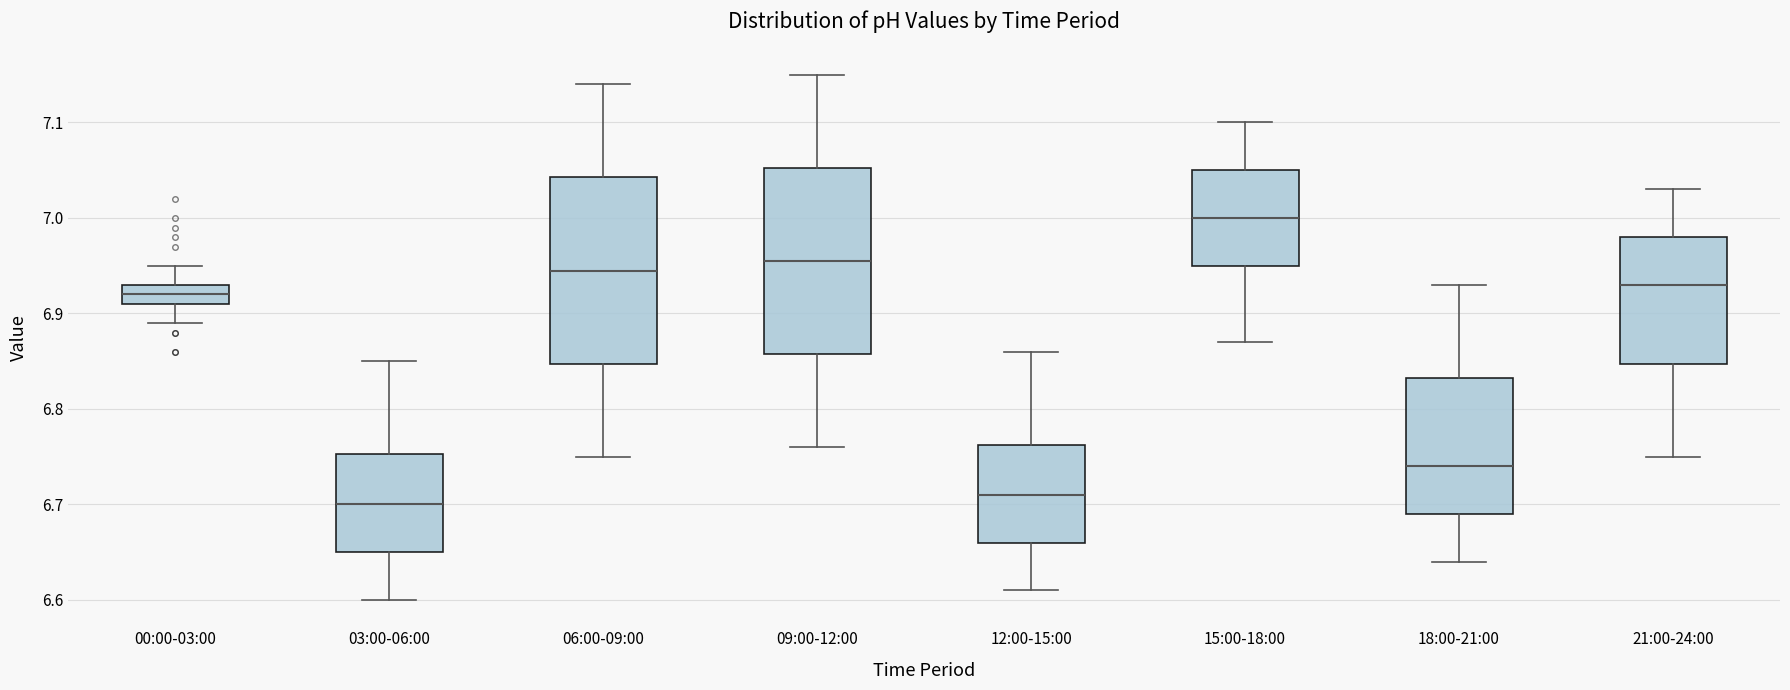

Where is the lower edge of the box for 15:00-18:00 on the y-axis? The values are not printed on the chart, so give them approximately, as read against the axis.

6.95